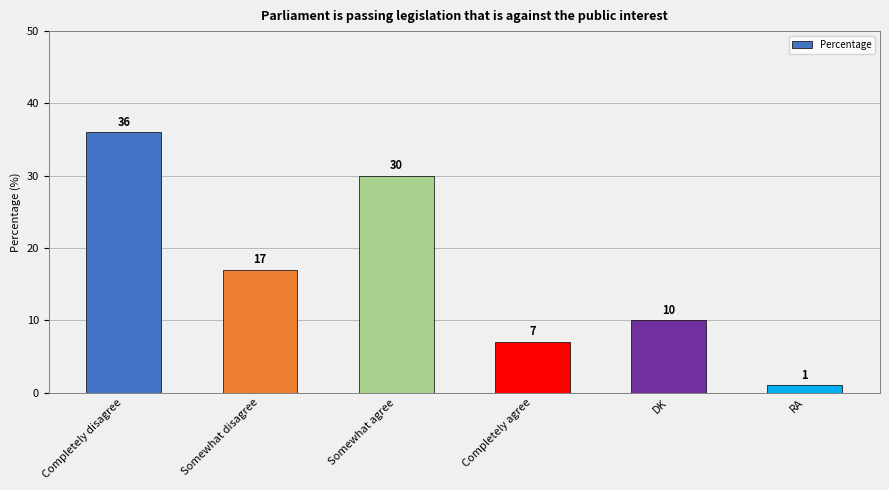

What is the smallest value displayed?

1